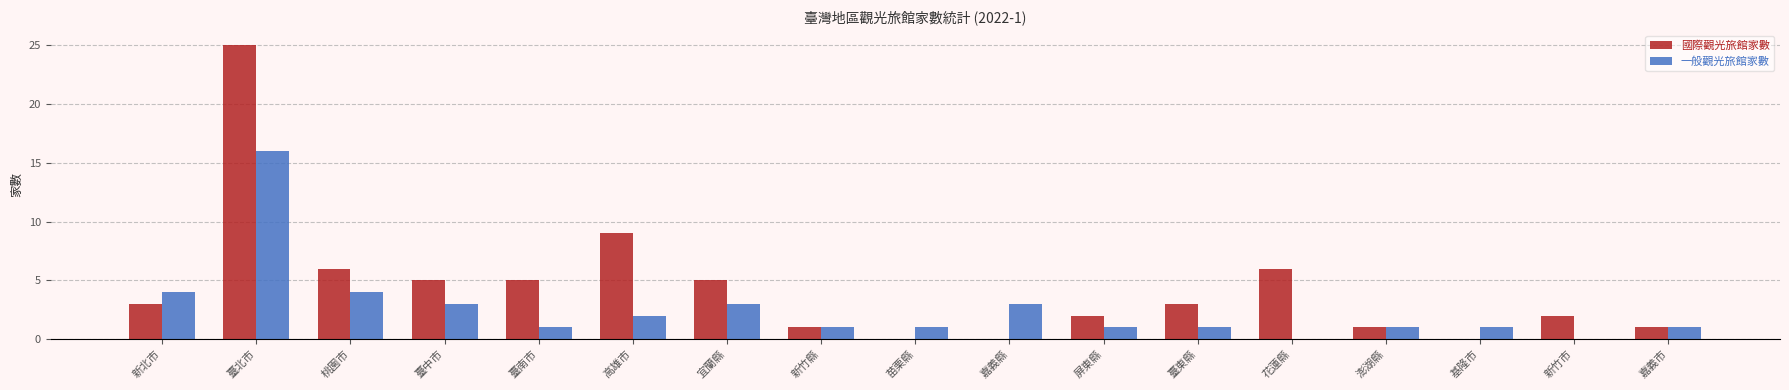

Is it true that 國際觀光旅館家數 equals 2 at 桃園市?

False